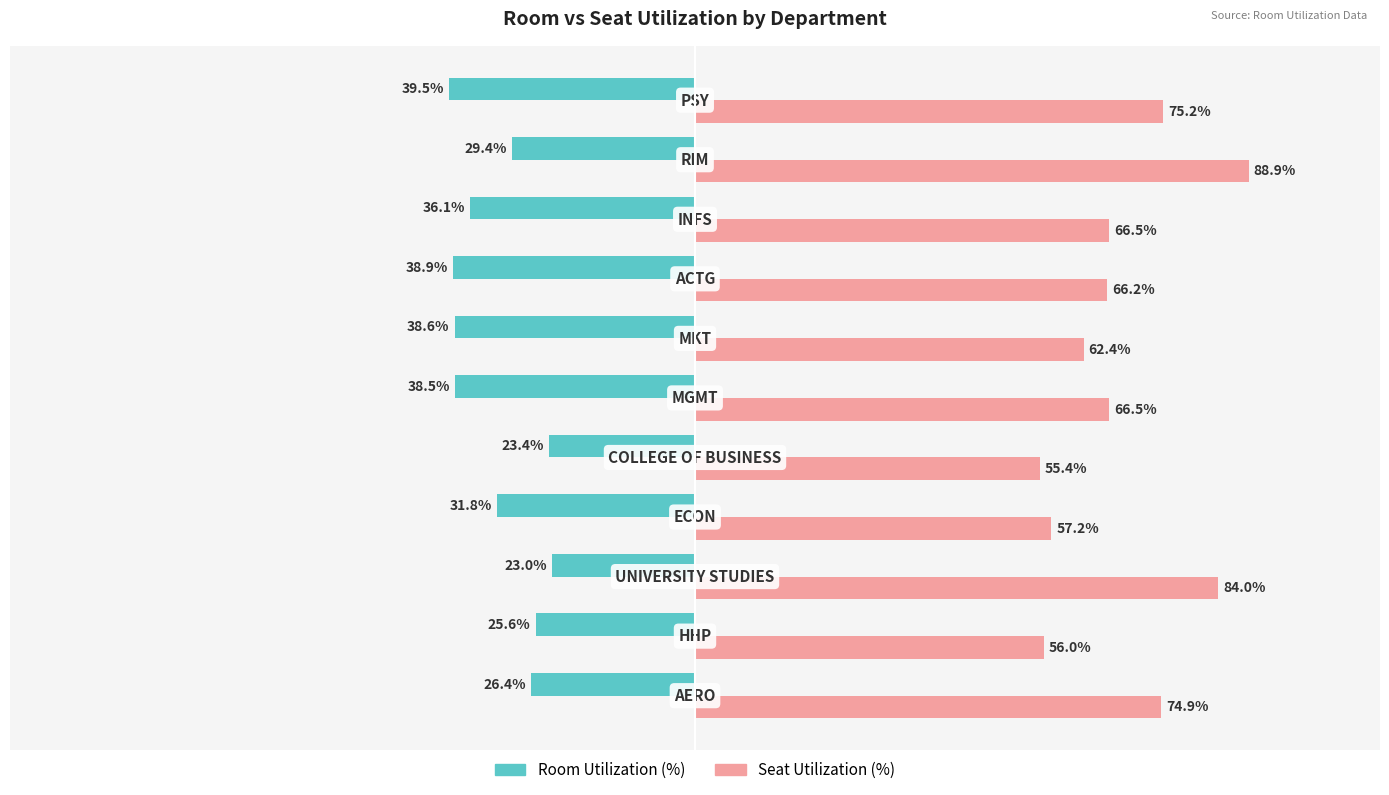

Which series has the widest spread of values?

Seat Utilization (%)